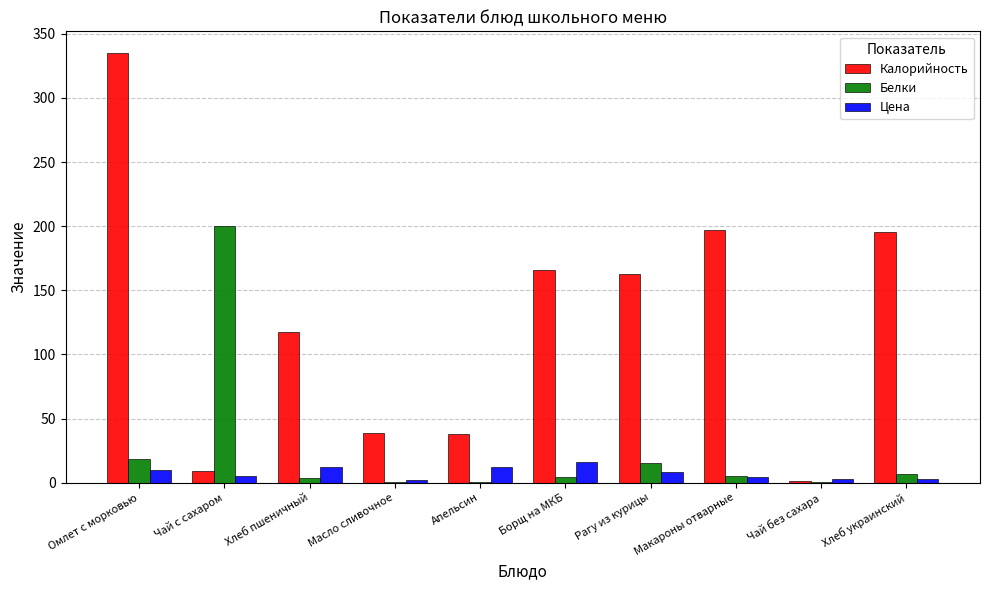

What is the maximum value shown in the chart?

335.2